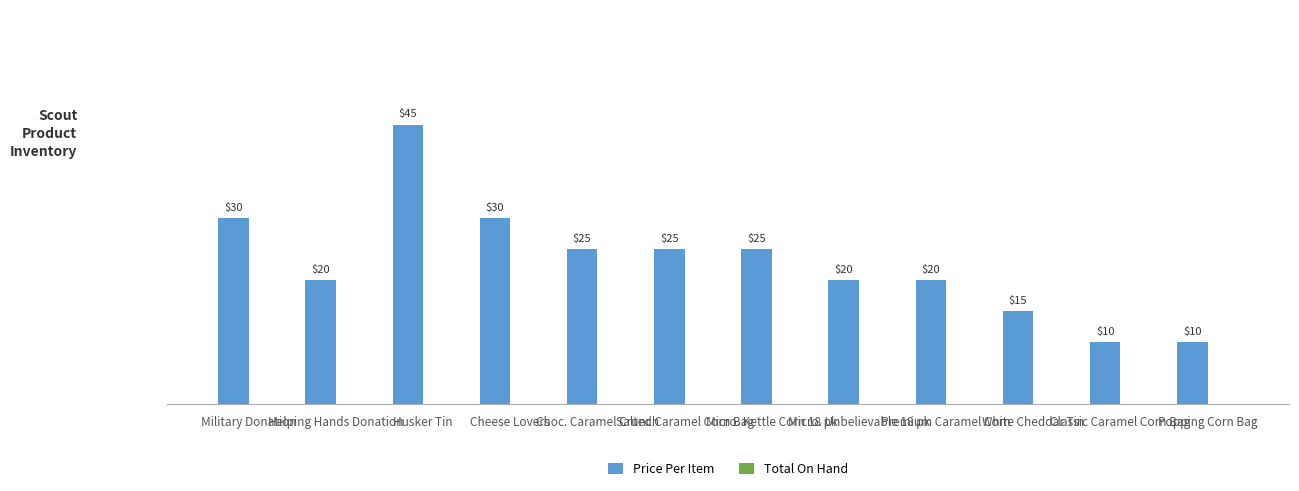

What is the sum of all values?

275